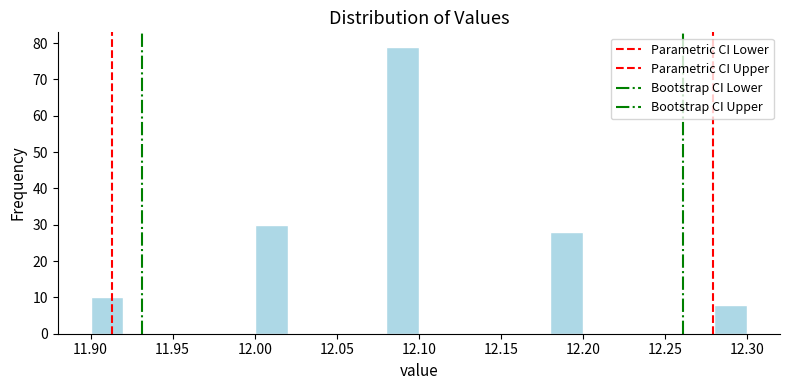

Over which range of the x-axis is the bar tallest?

12.08 to 12.10